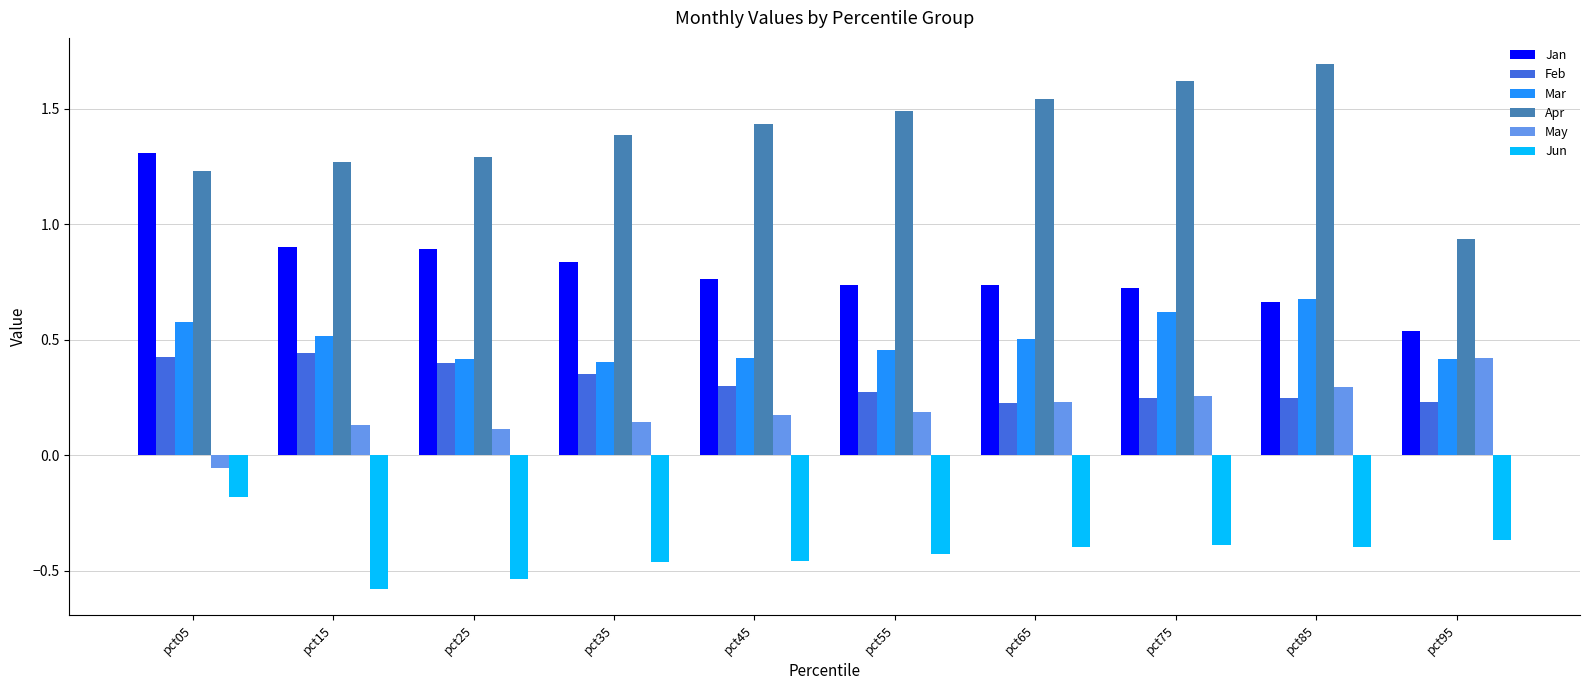

What is the smallest value displayed?

-0.6